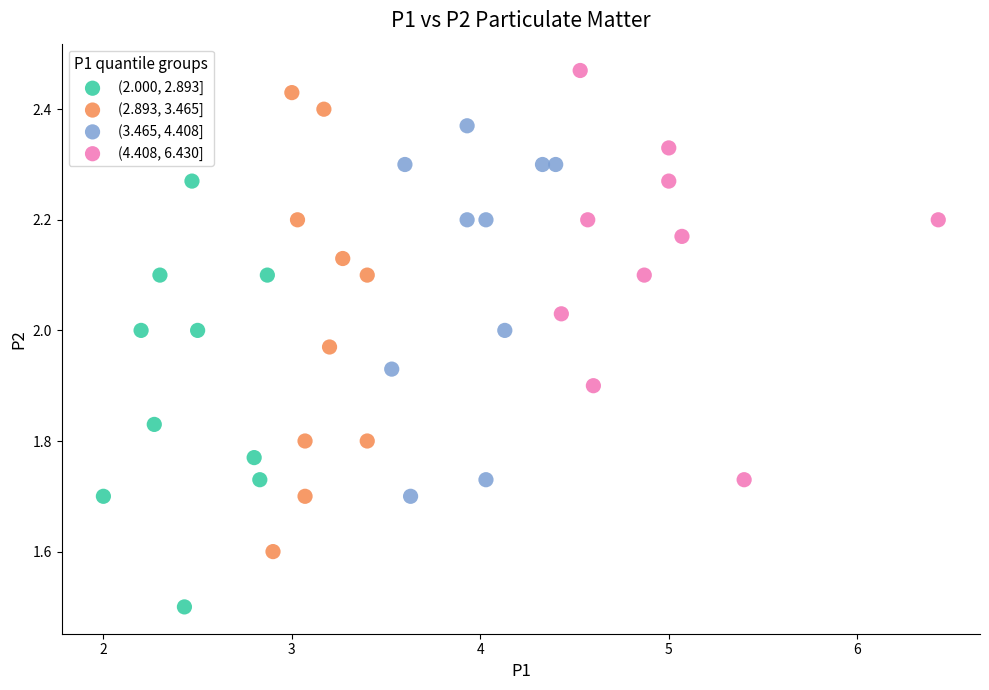

Which series has the largest Y range (max minus min)?

(2.893, 3.465]